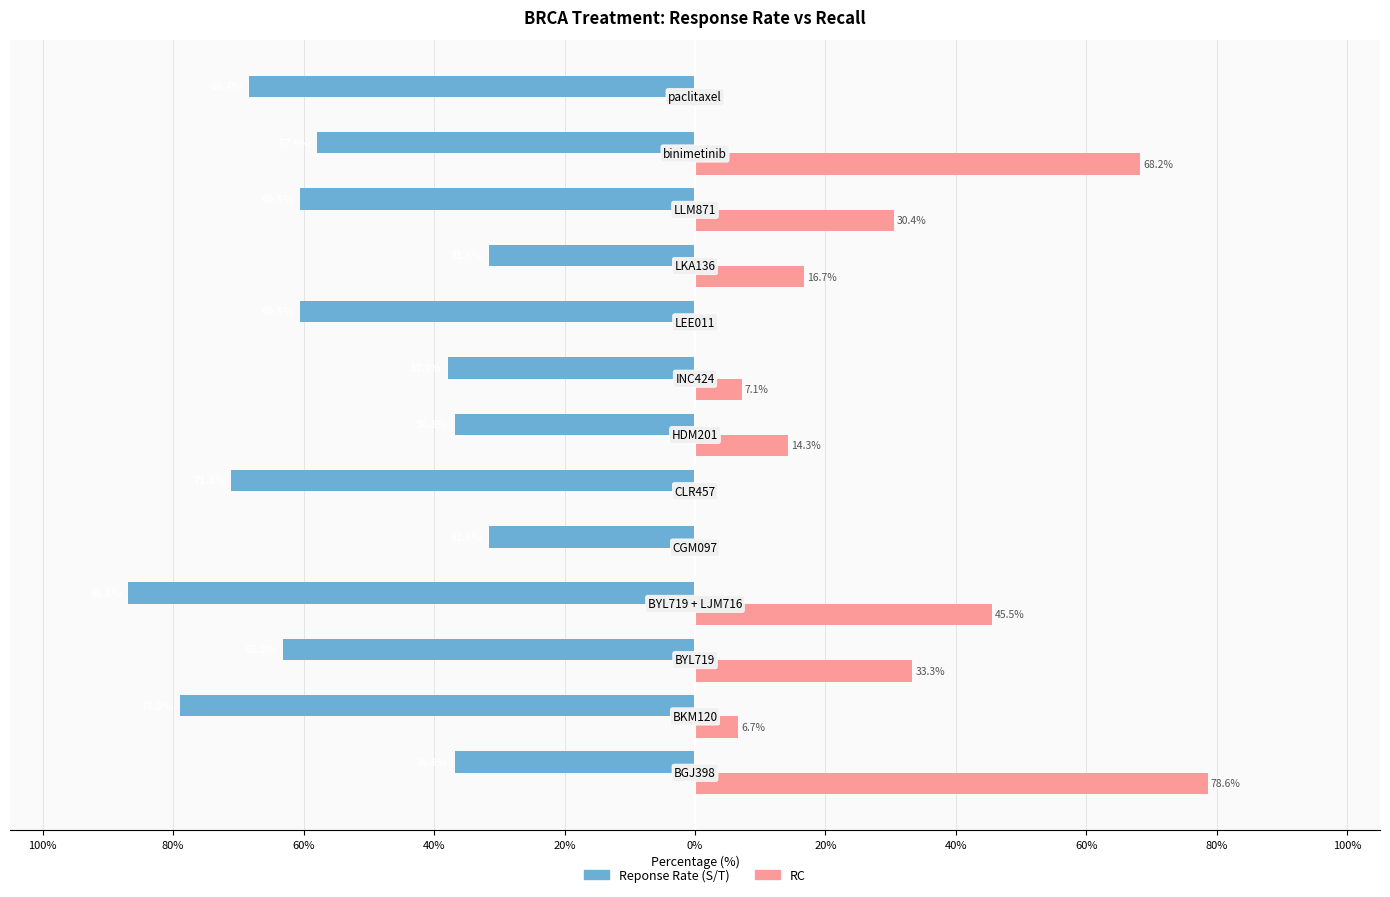

What are all the series names shown in the legend?

Reponse Rate (S/T), RC